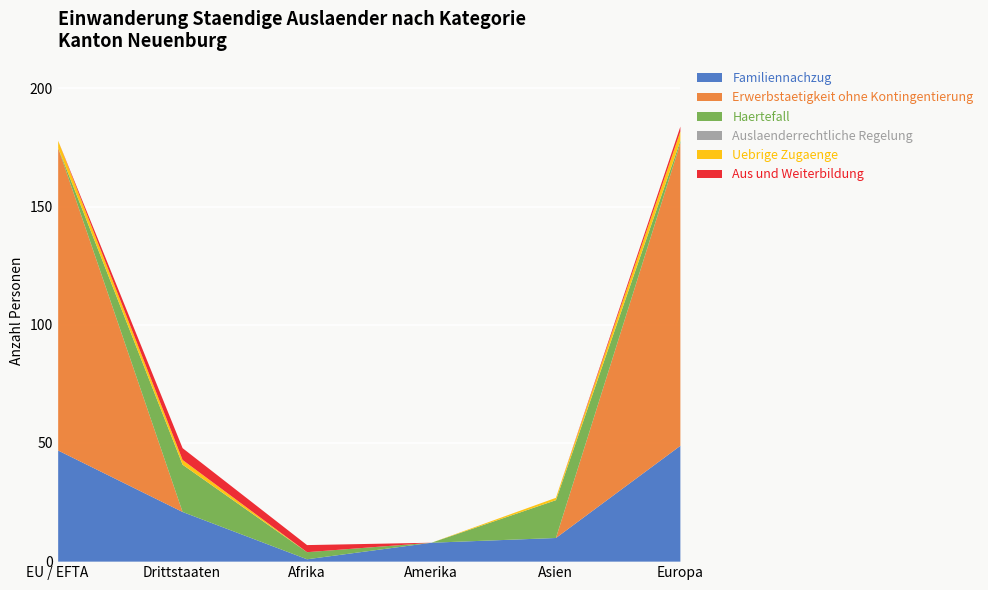

What is the sum of all Uebrige Zugaenge values?

10